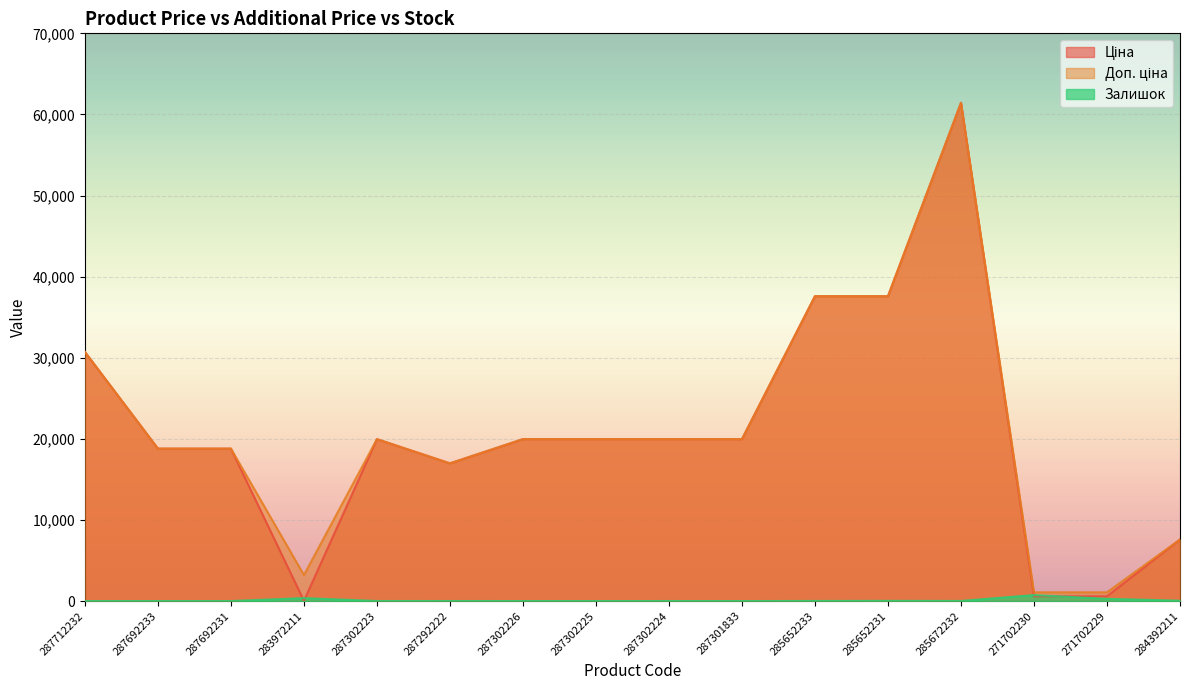

What is the difference between the Ціна values at 284392211 and 285652233?

29997.1